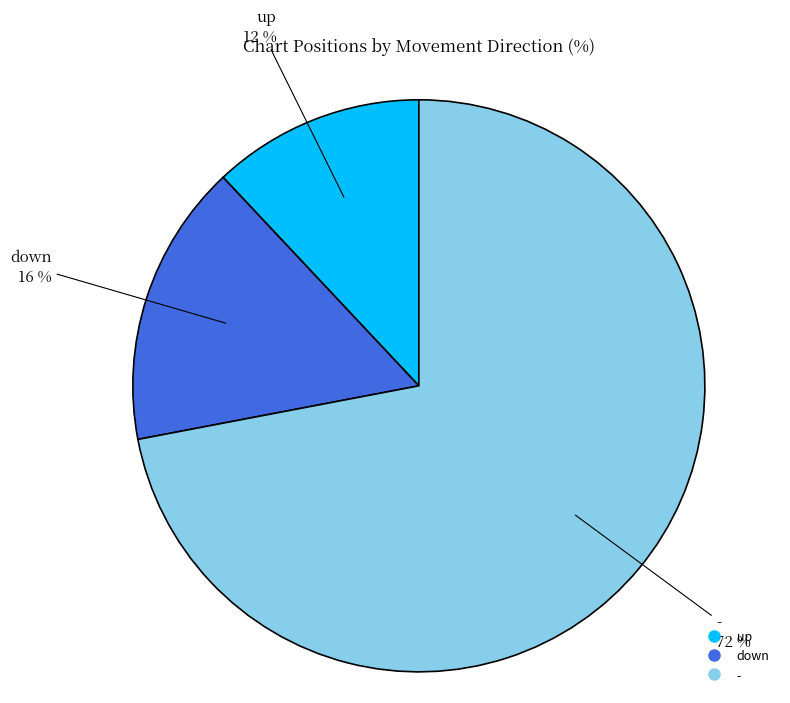

Is - the majority of the pie?

Yes